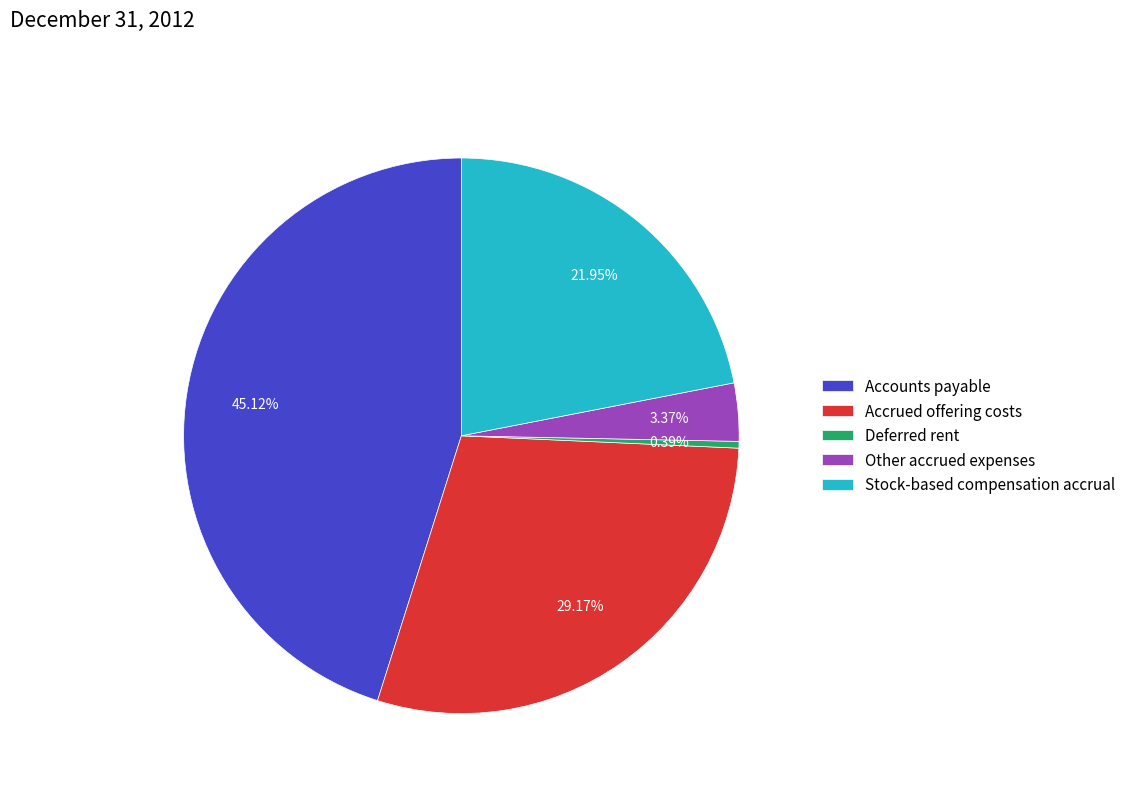

Is it true that Accounts payable is 56% of the pie?

False